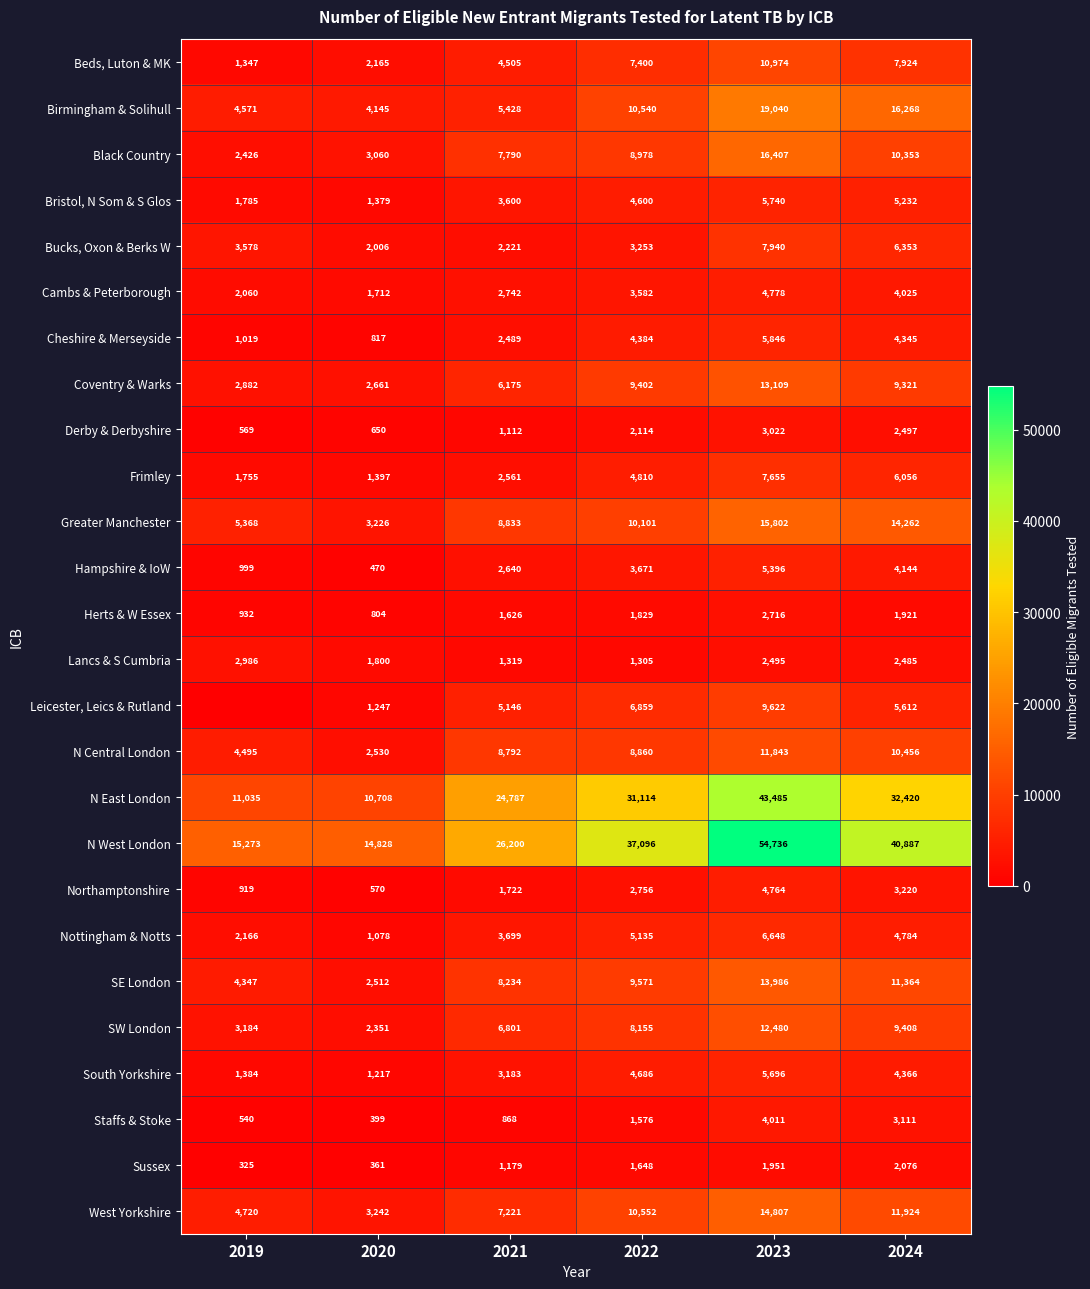

What is the sum of all Herts & W Essex values?

9828